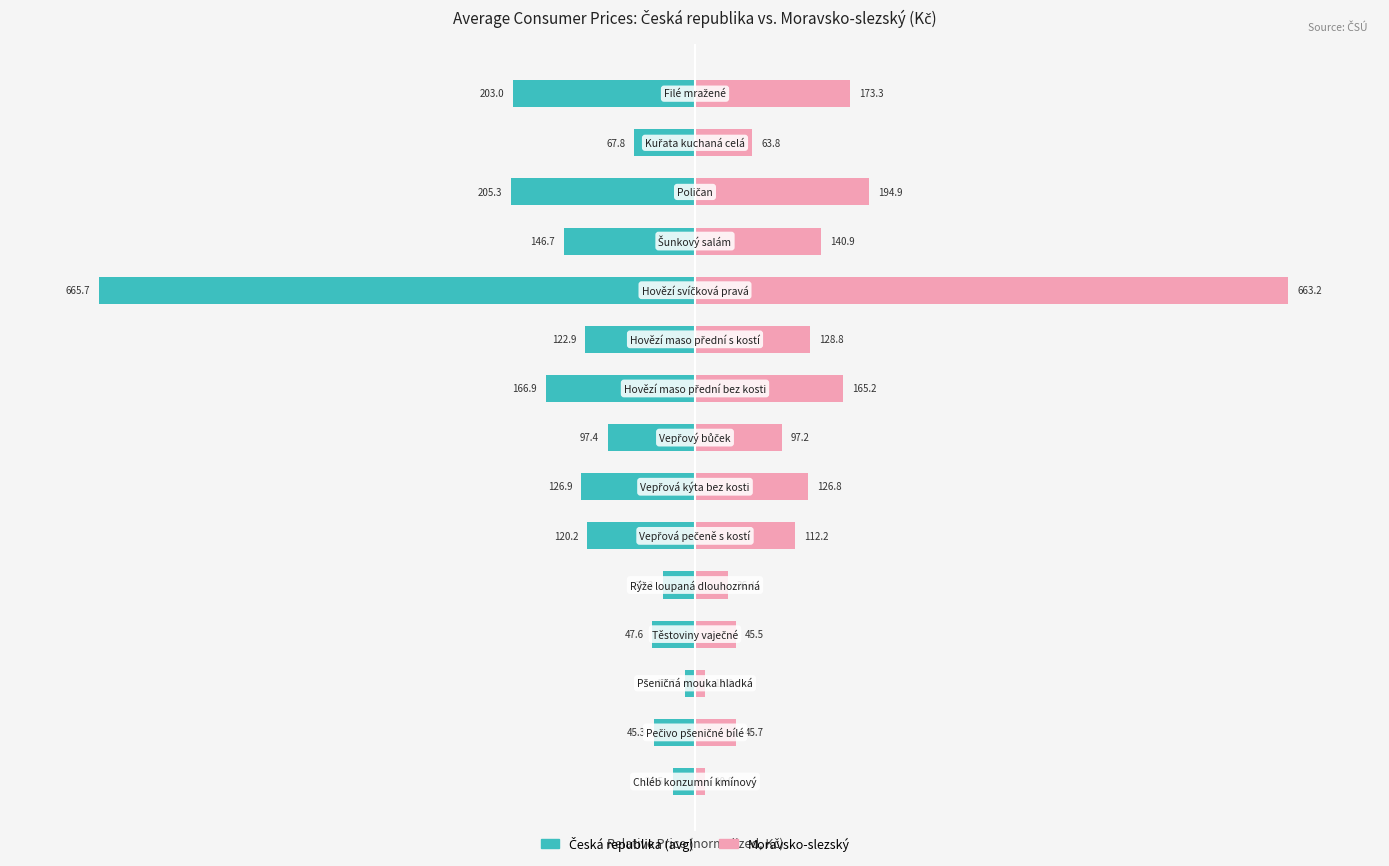

Count the number of categories in the chart.

15